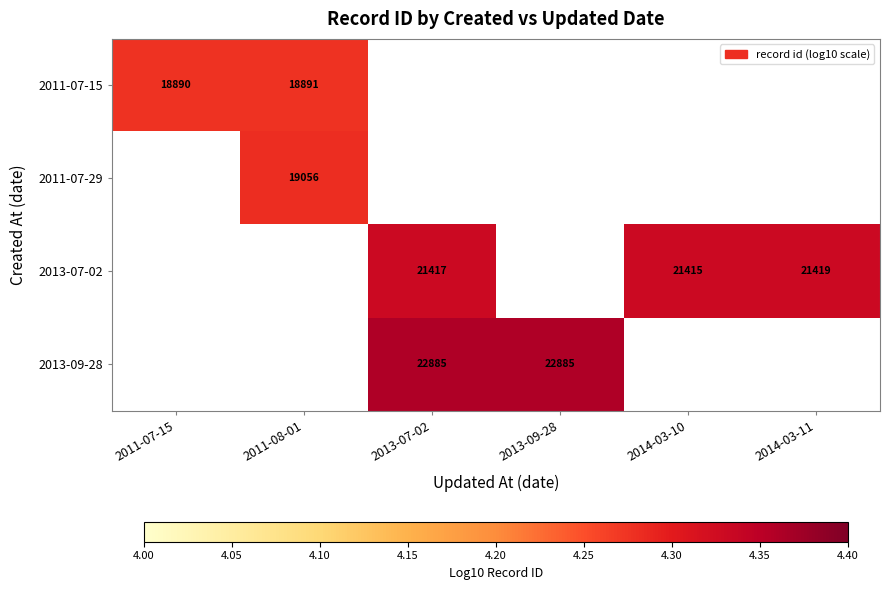

Is the value of 2011-07-29 at 2011-07-15 greater than the value of 2013-09-28 at 2013-09-28?

No